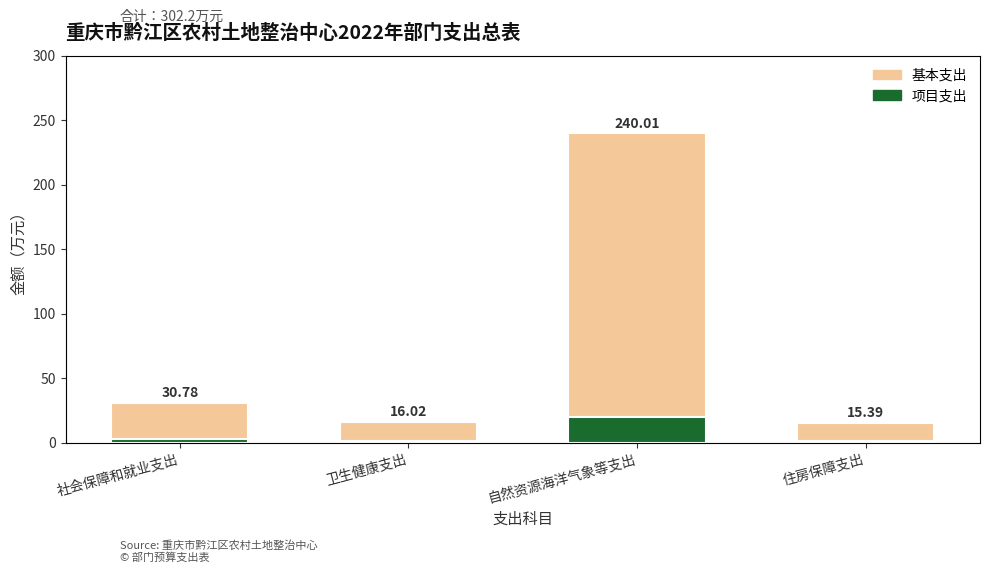

Which category has the lowest value in the 项目支出 series?

住房保障支出